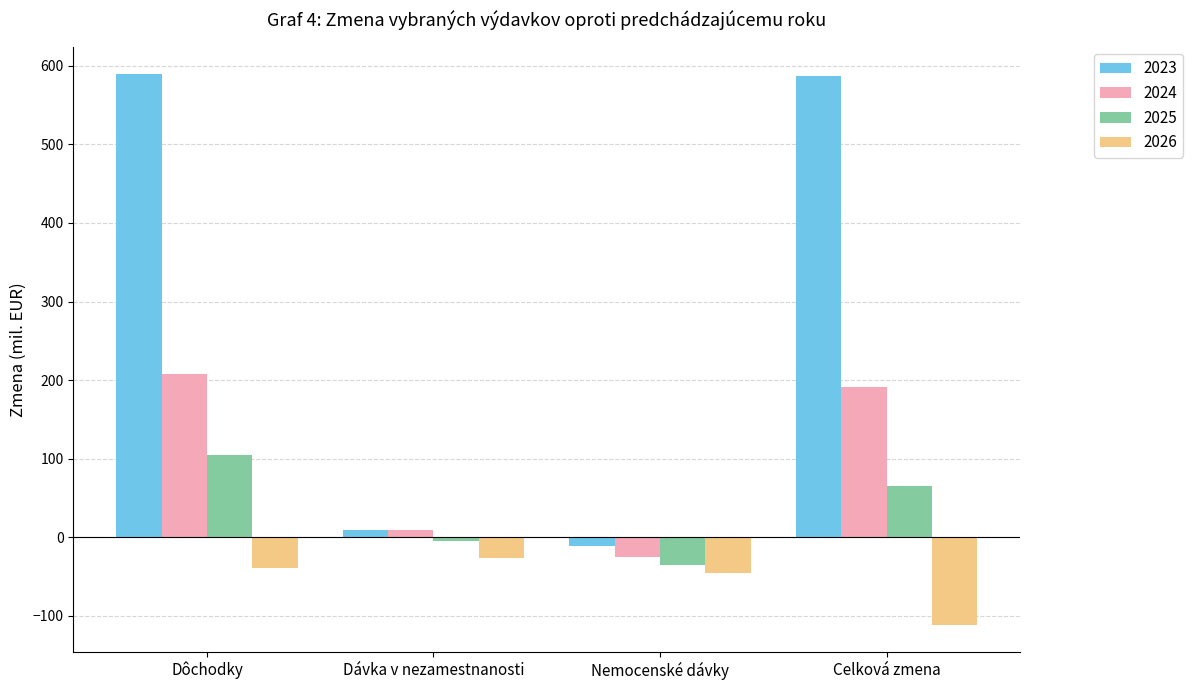

What position from the left is Dôchodky?

1